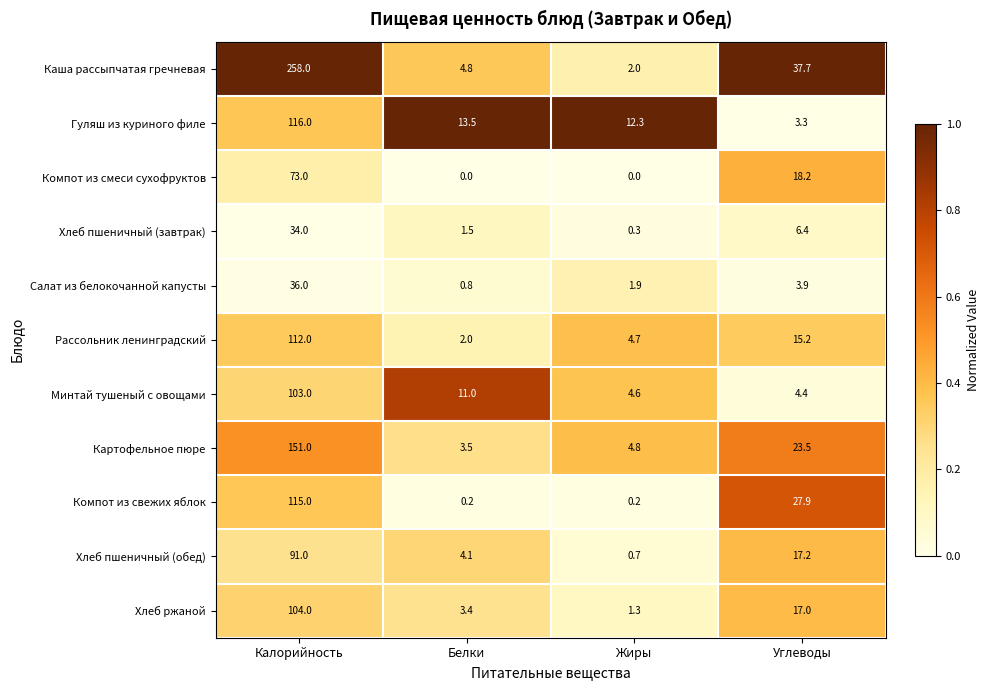

At which label does Компот из свежих яблок first exceed 27?

Калорийность